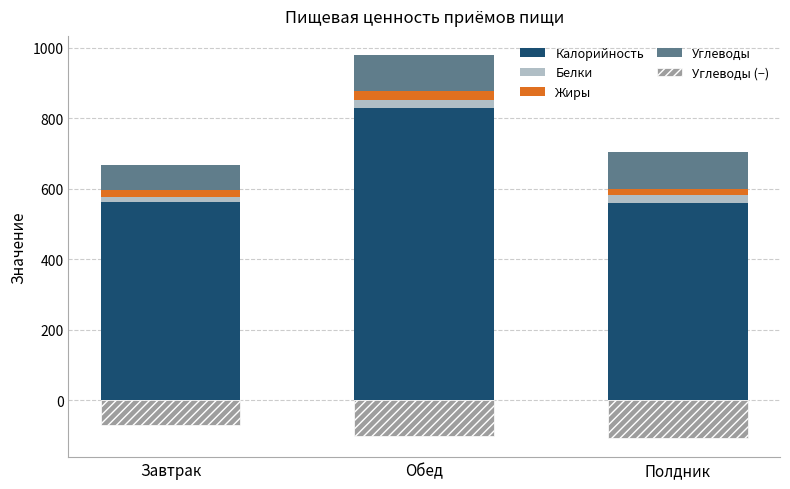

What is the difference between the maximum and second lowest values in the Белки series?

1.6